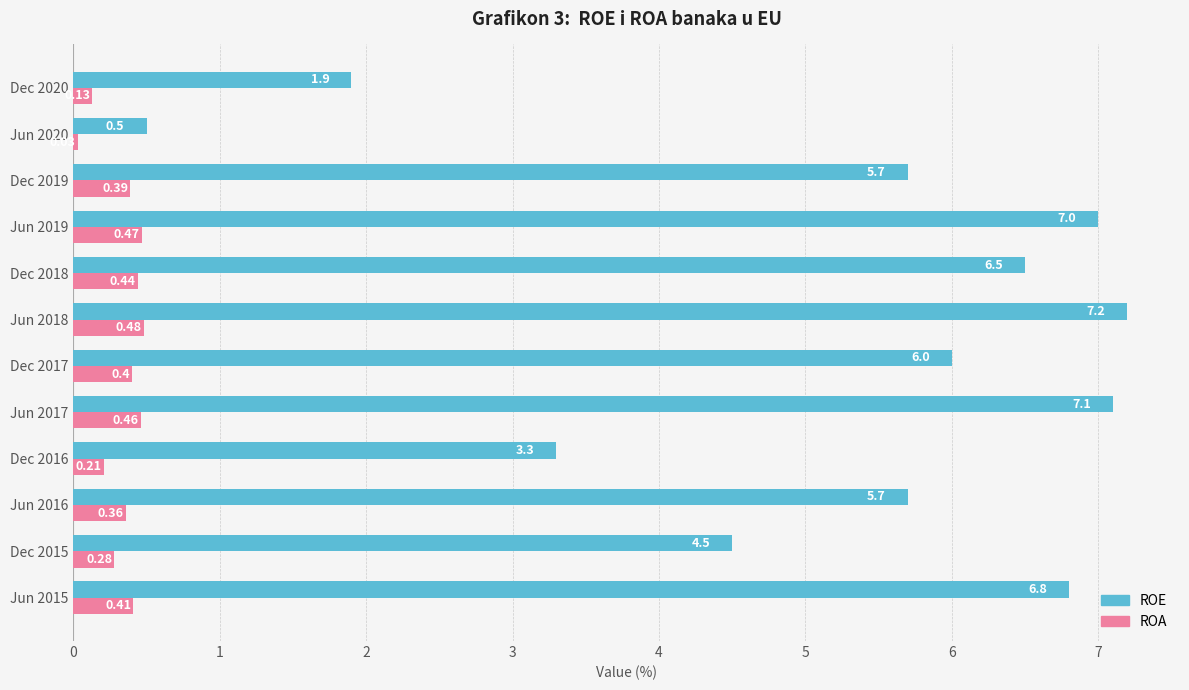

What is the sum of all ROE values?

62.2